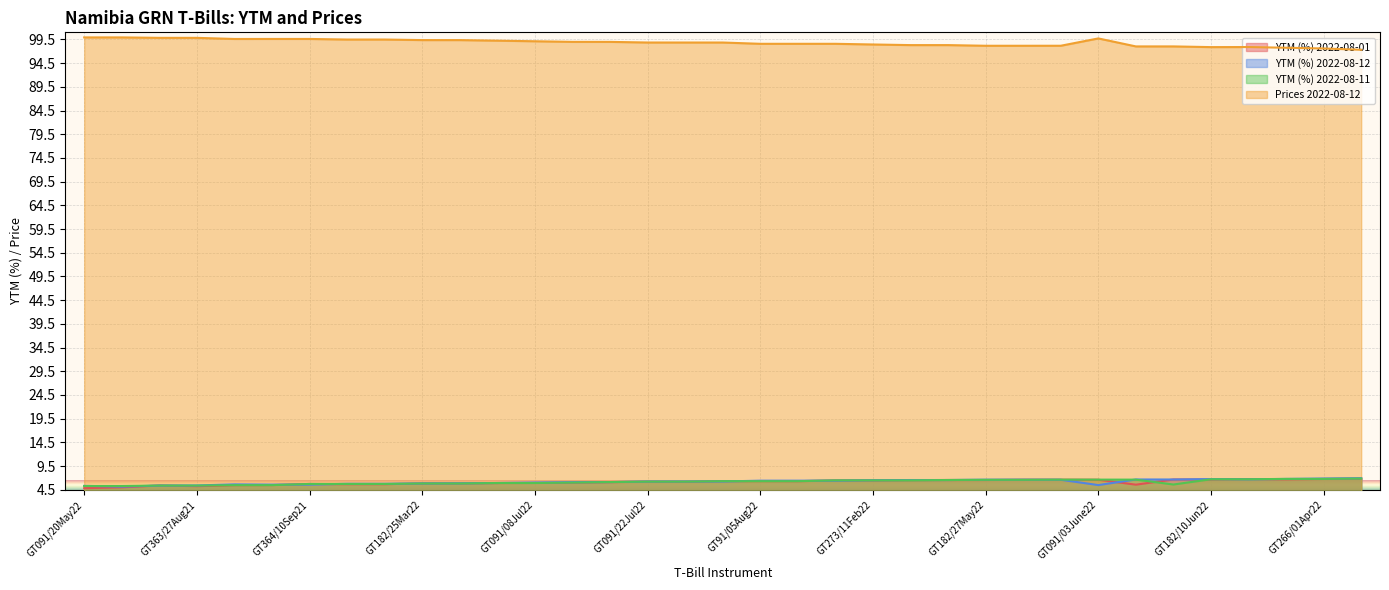

What is the value of the YTM (%) 2022-08-01 point at the 26th from the left?

6.6